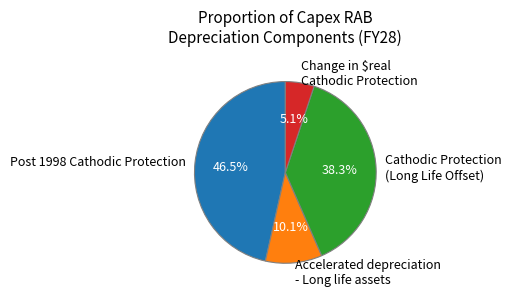

True or false: Accelerated depreciation - Long life assets accounts for 10% of the total.

True